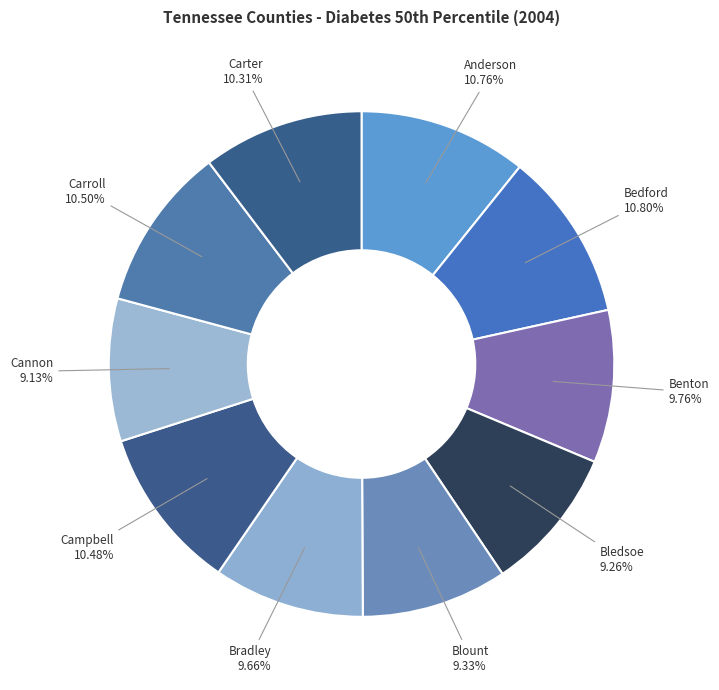

How many segments does this pie chart have?

10